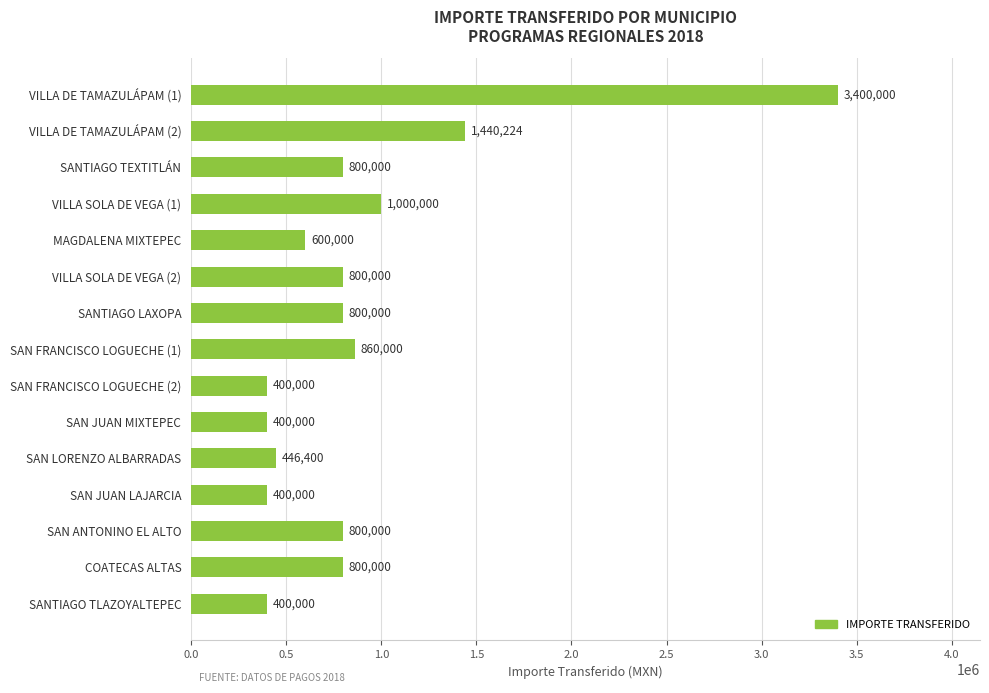

Is it true that the value at SAN ANTONINO EL ALTO is 800000?

True